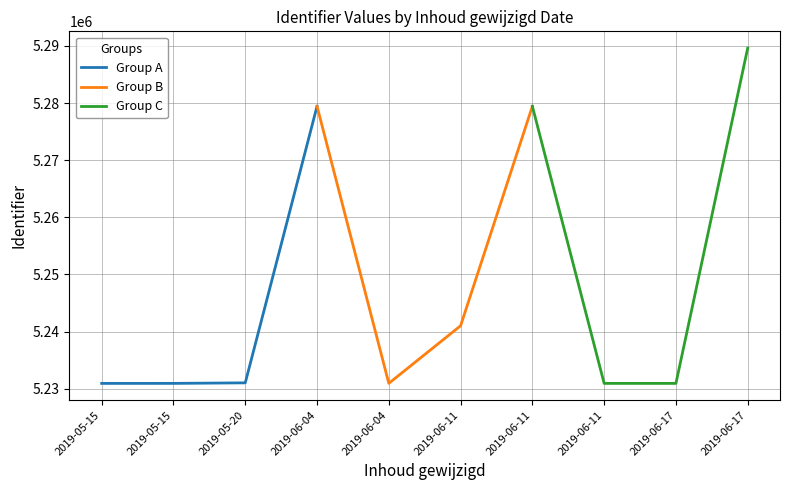

Reading left to right, list all the values displayed in this chart.

Group A: 5230923	5230927	5231021	5279434
Group B: 5279434	5230933	5241014	5279427
Group C: 5279427	5230925	5230924	5289618